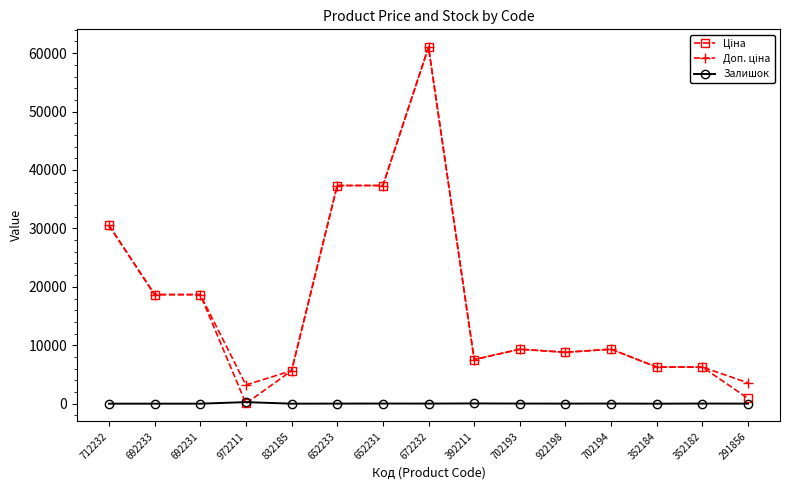

Which label corresponds to the largest value in the chart?

672232